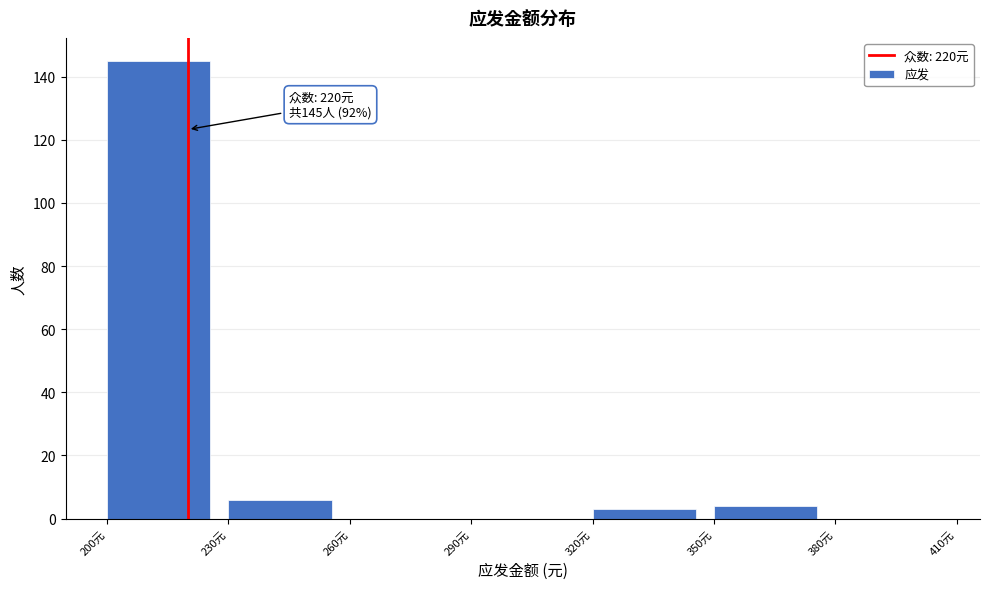

Which range on the x-axis has the tallest bar?

200 to 230